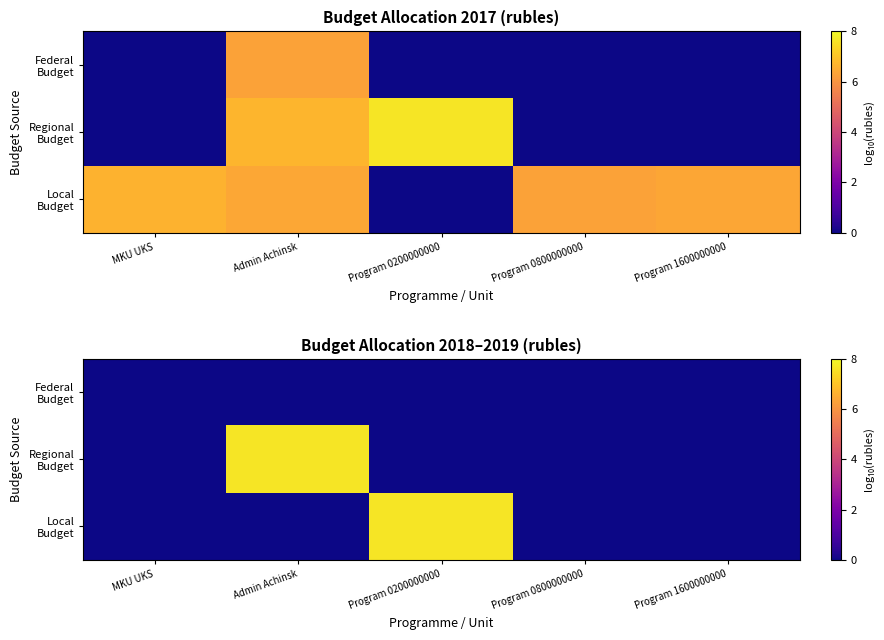

How many values in Local Budget are above zero?

1